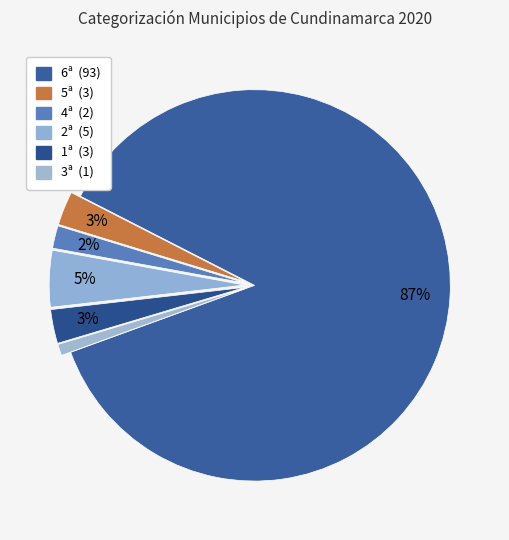

Does any single category account for the majority?

Yes